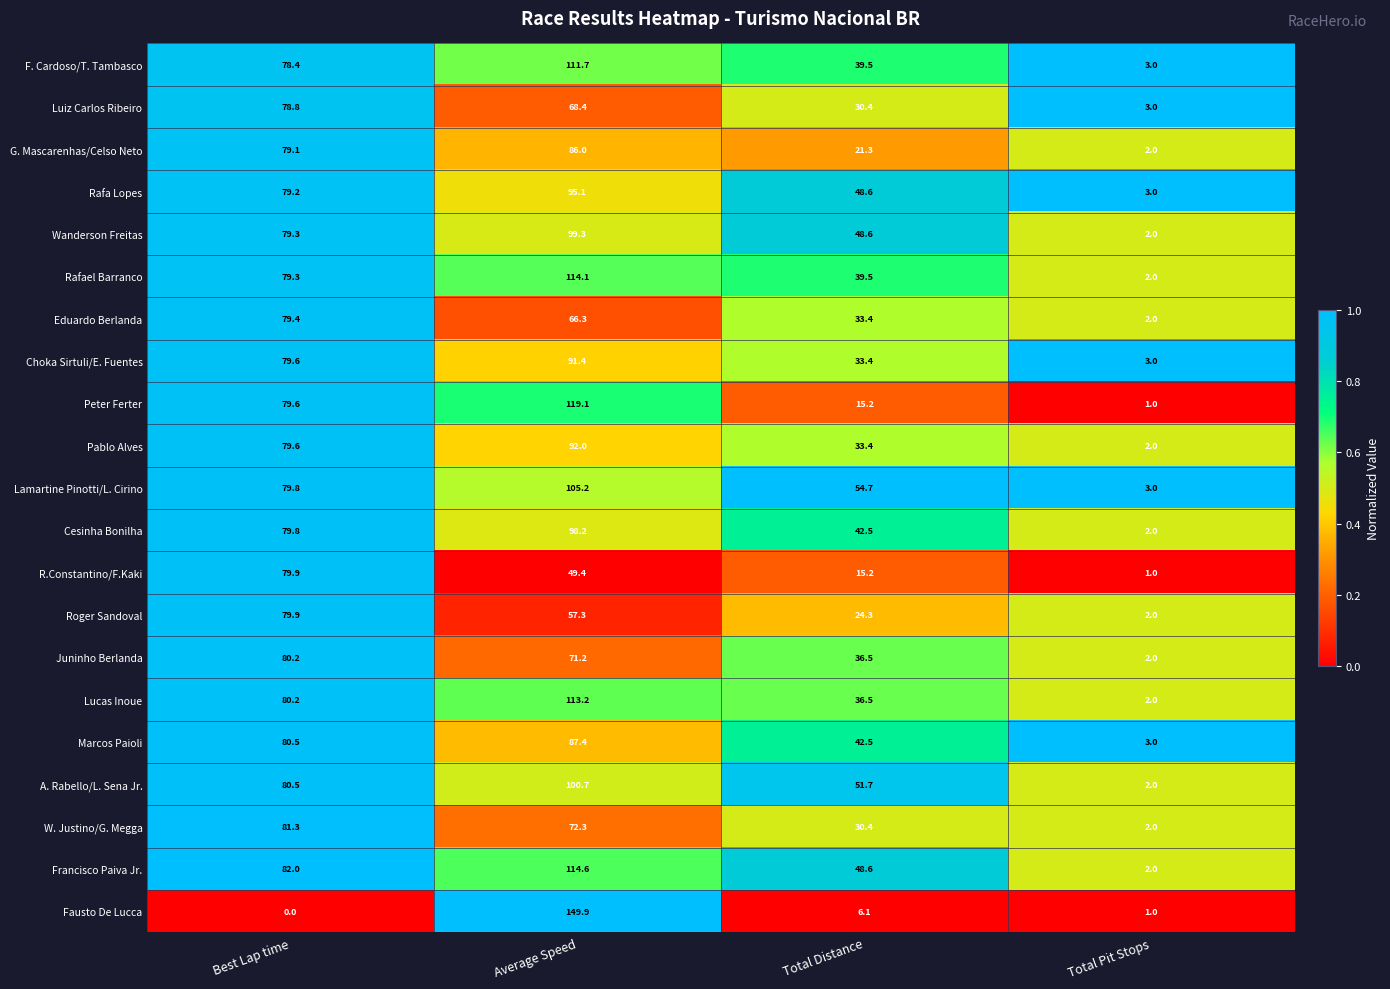

How many distinct data groups are displayed?

21